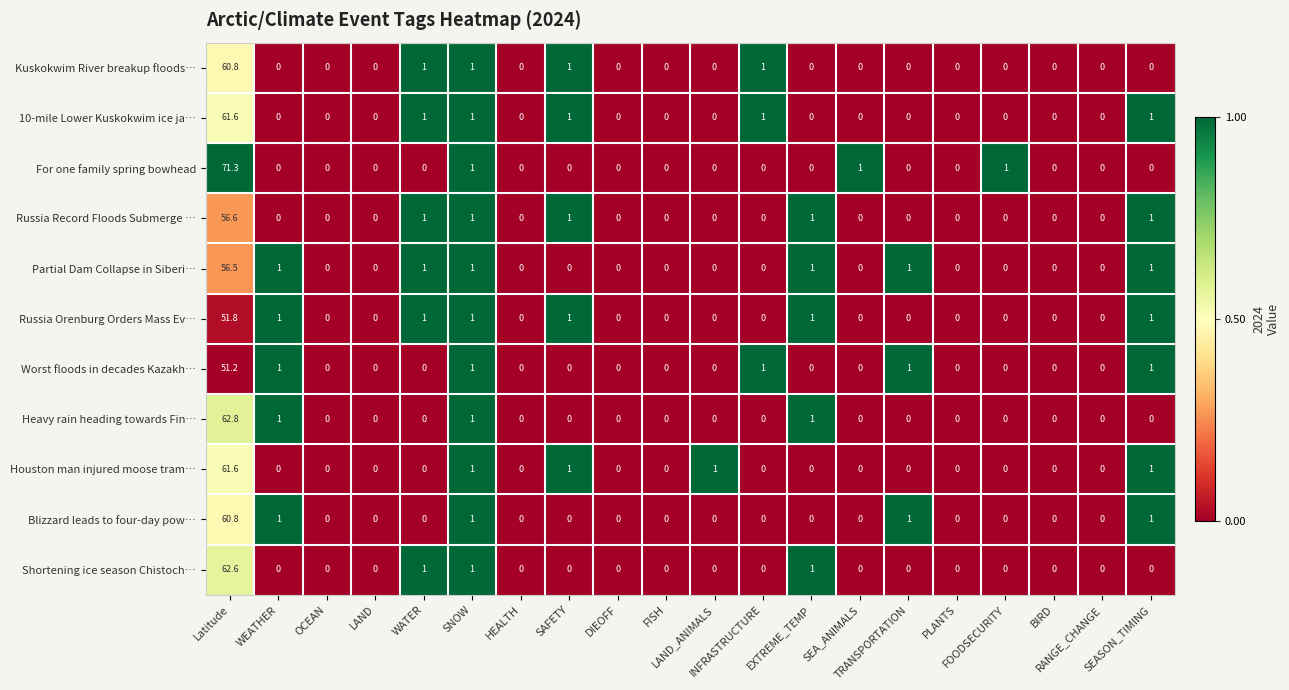

What is the sum of all Partial Dam Collapse in Siberi… values?

62.5